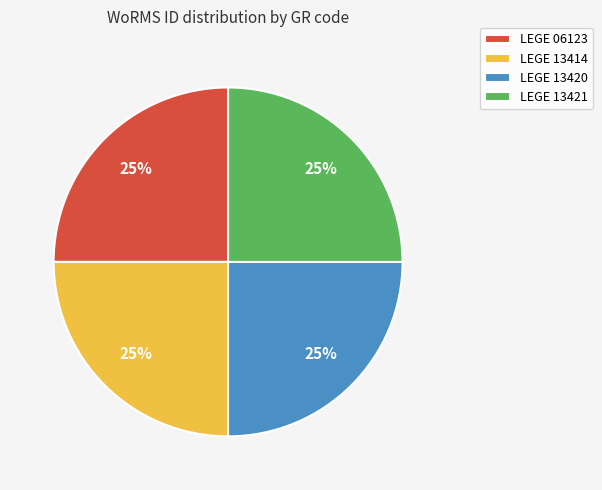

What percentage is the LEGE 13421 slice, to the nearest percent?

25%